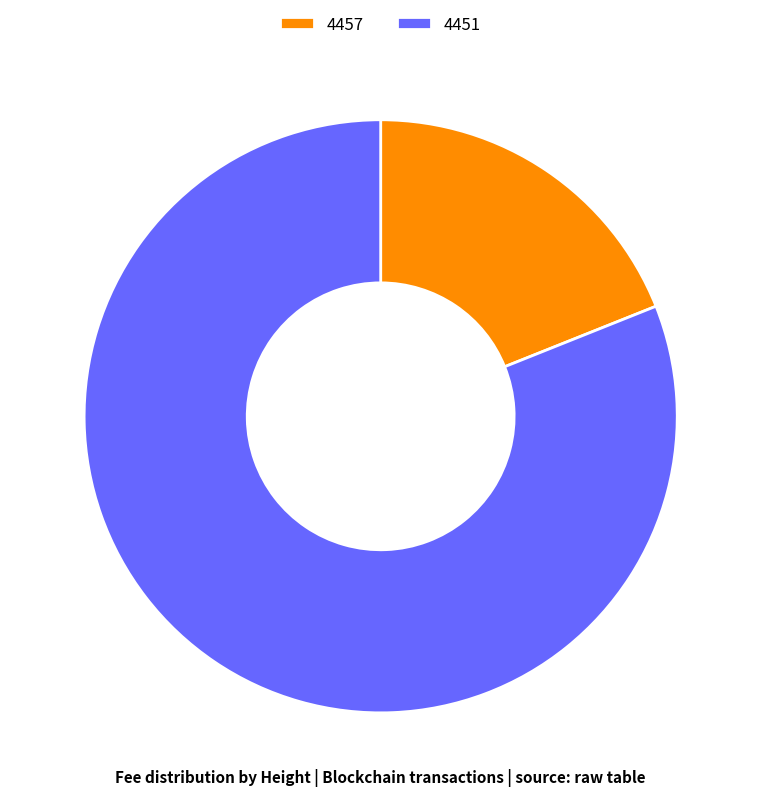

Which slice is the largest?

4451